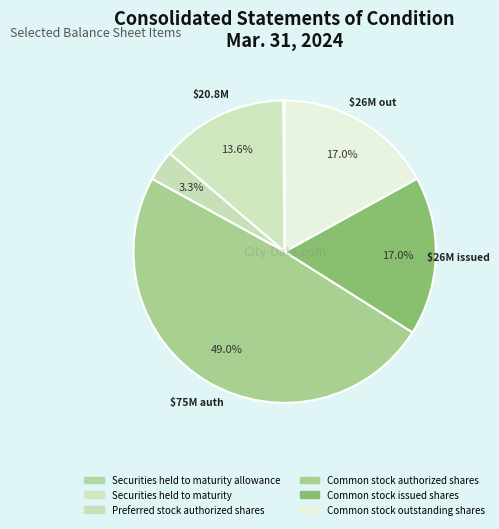

Which slice is the largest?

Common stock authorized shares